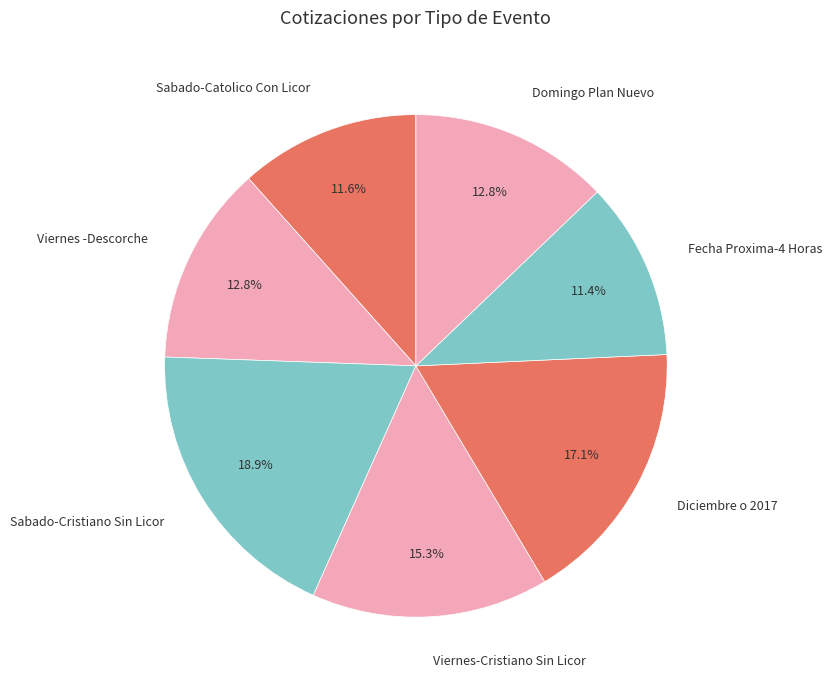

How many segments does this pie chart have?

7